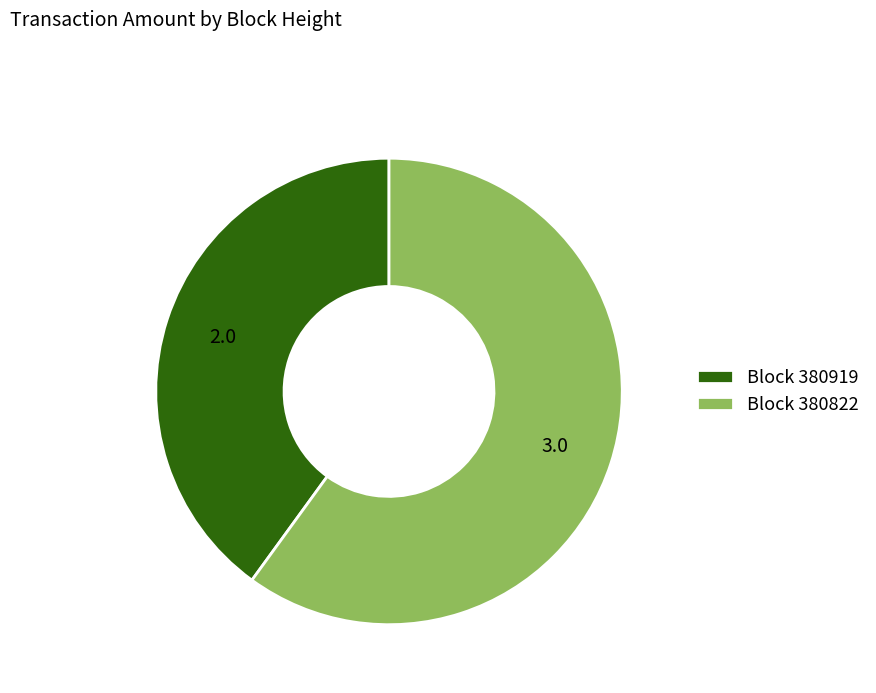

Which slice represents more than half of the pie?

Block 380822